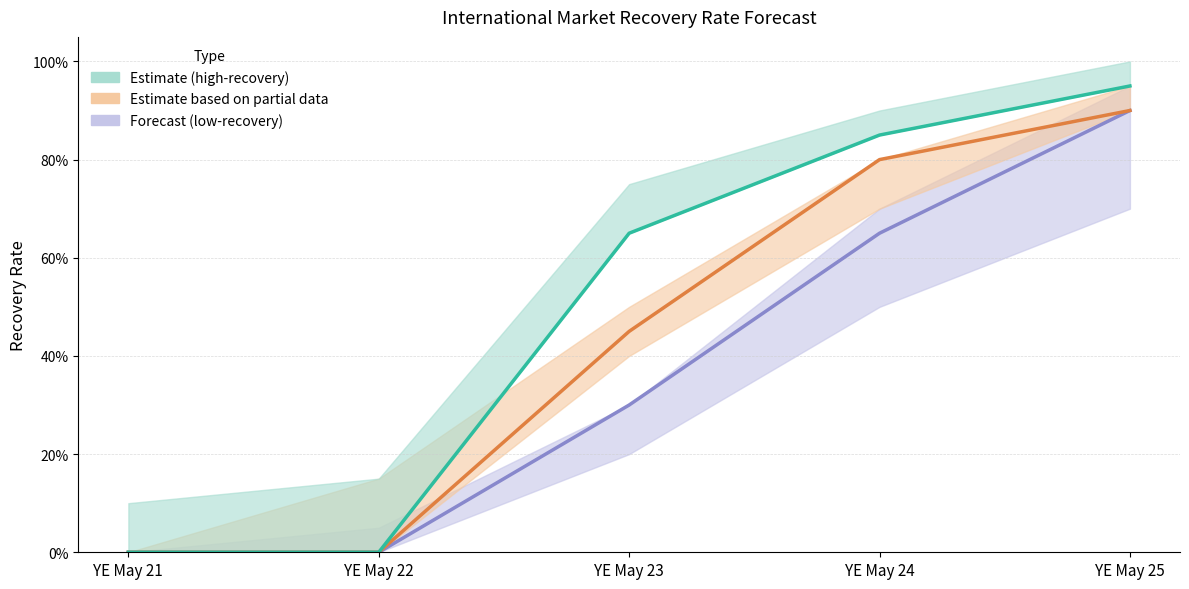

List the series in order of their peak value, highest first.

Estimate median, Forecast median, Partial median